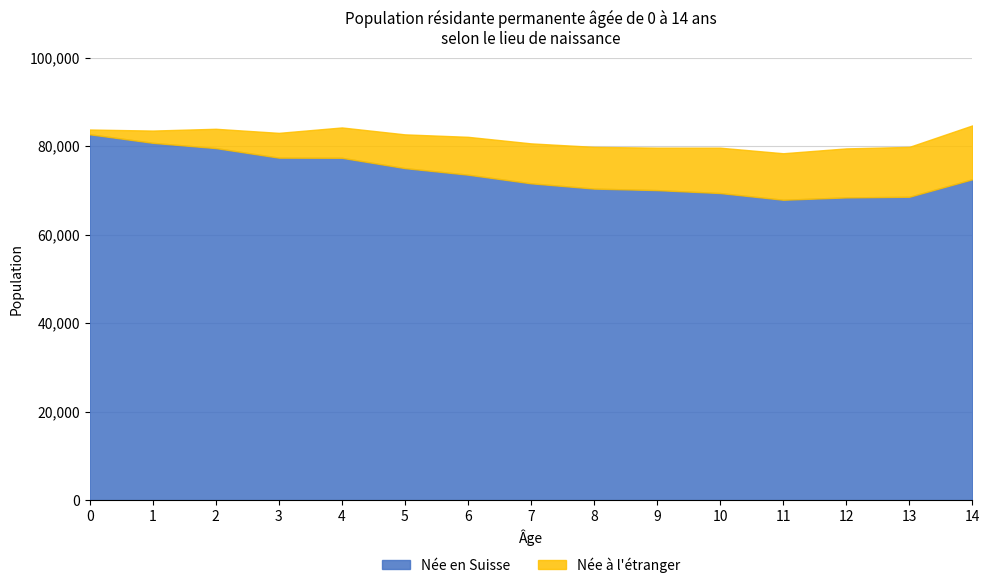

Which series has the largest total across all categories?

Née en Suisse